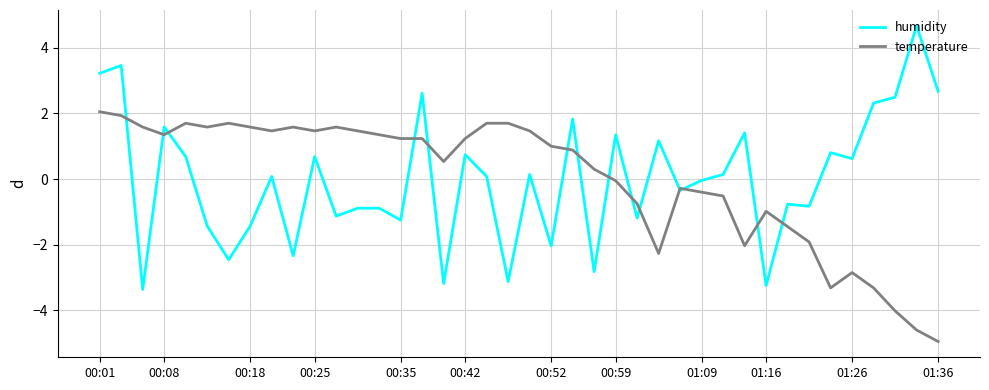

Which series has the widest spread of values?

humidity